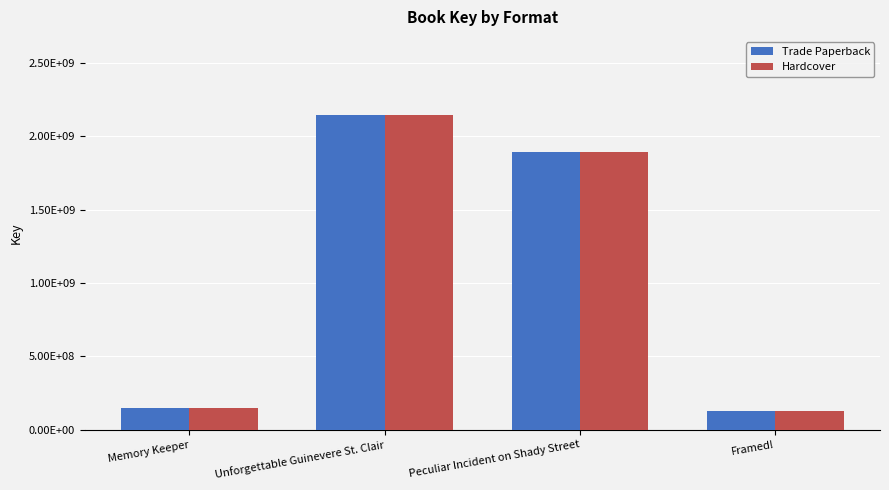

At how many categories does at least one series exceed 1295961319?

2